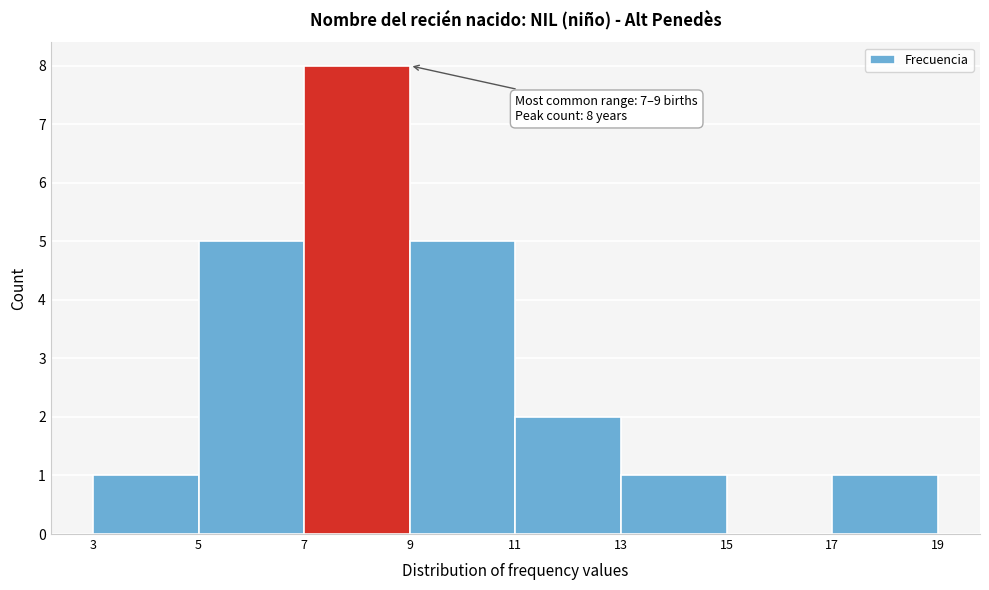

Over which range of the x-axis is the bar tallest?

7 to 9